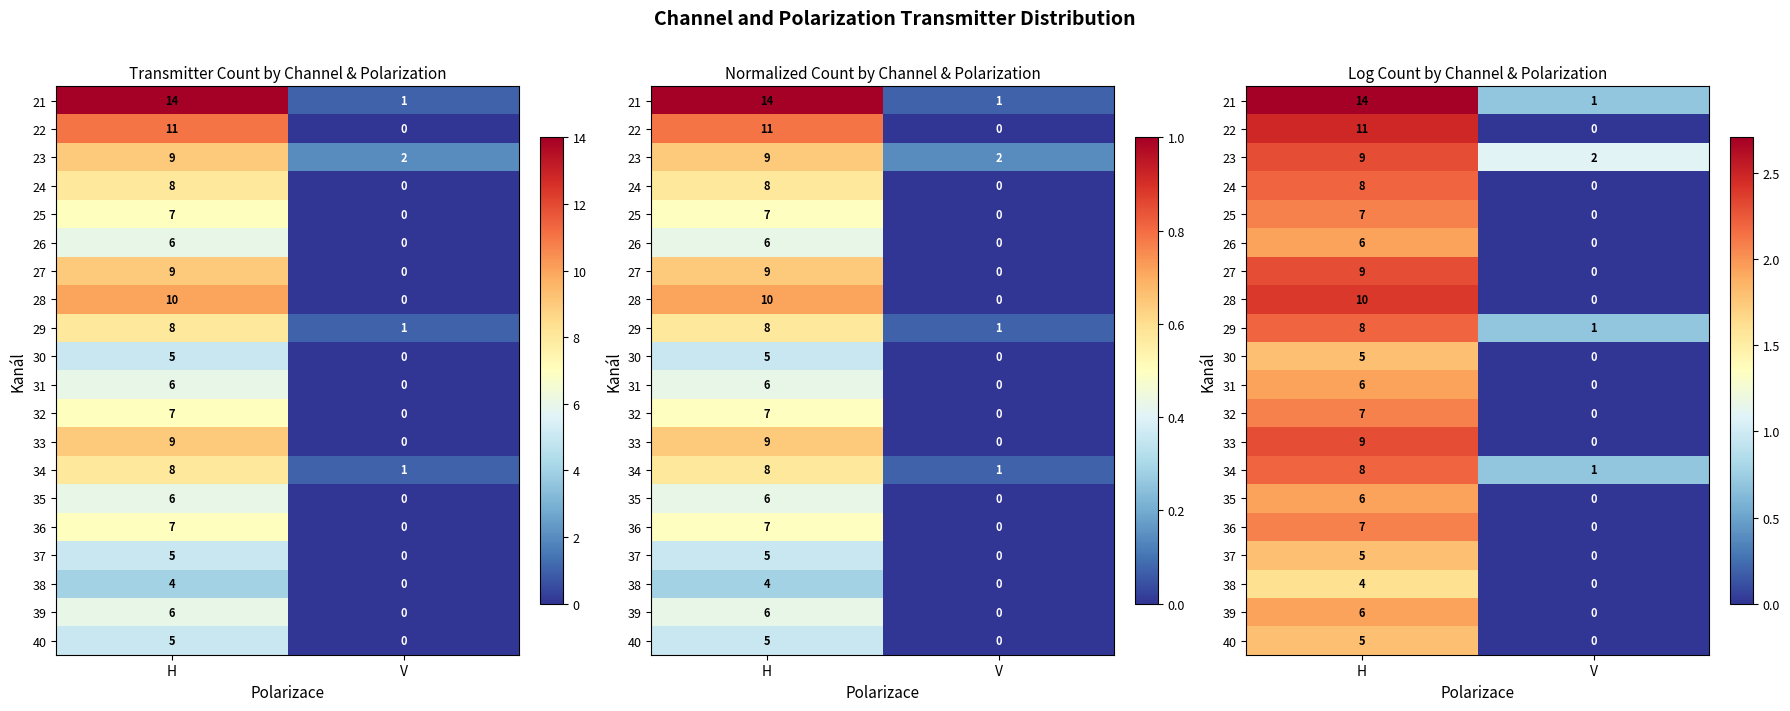

Rank the series by their maximum value, from highest to lowest.

21, 22, 28, 23, 27, 33, 24, 29, 34, 25, 32, 36, 26, 31, 35, 39, 30, 37, 40, 38